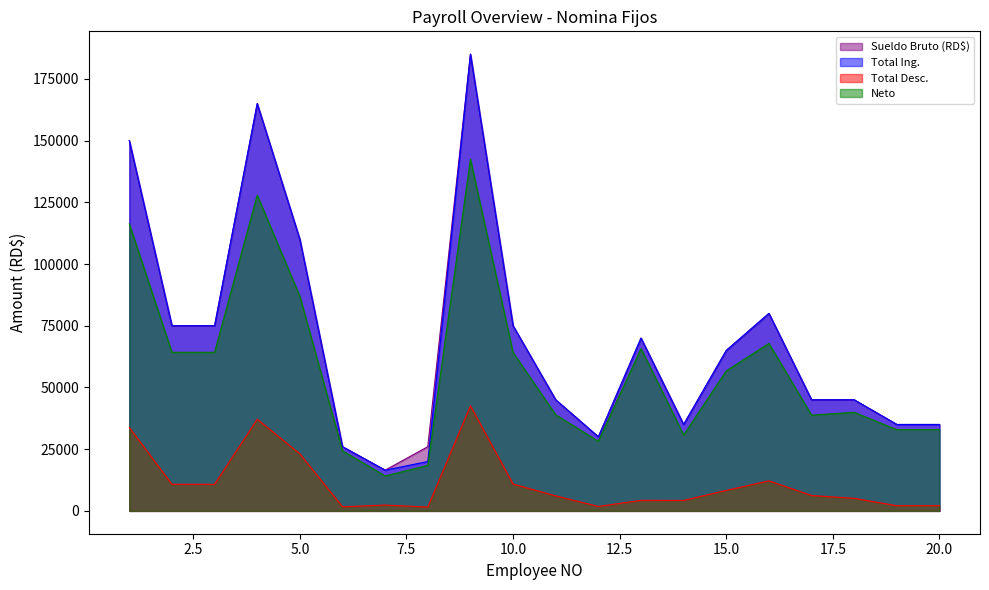

True or false: Sueldo Bruto (RD$) and Neto cross at least once.

False